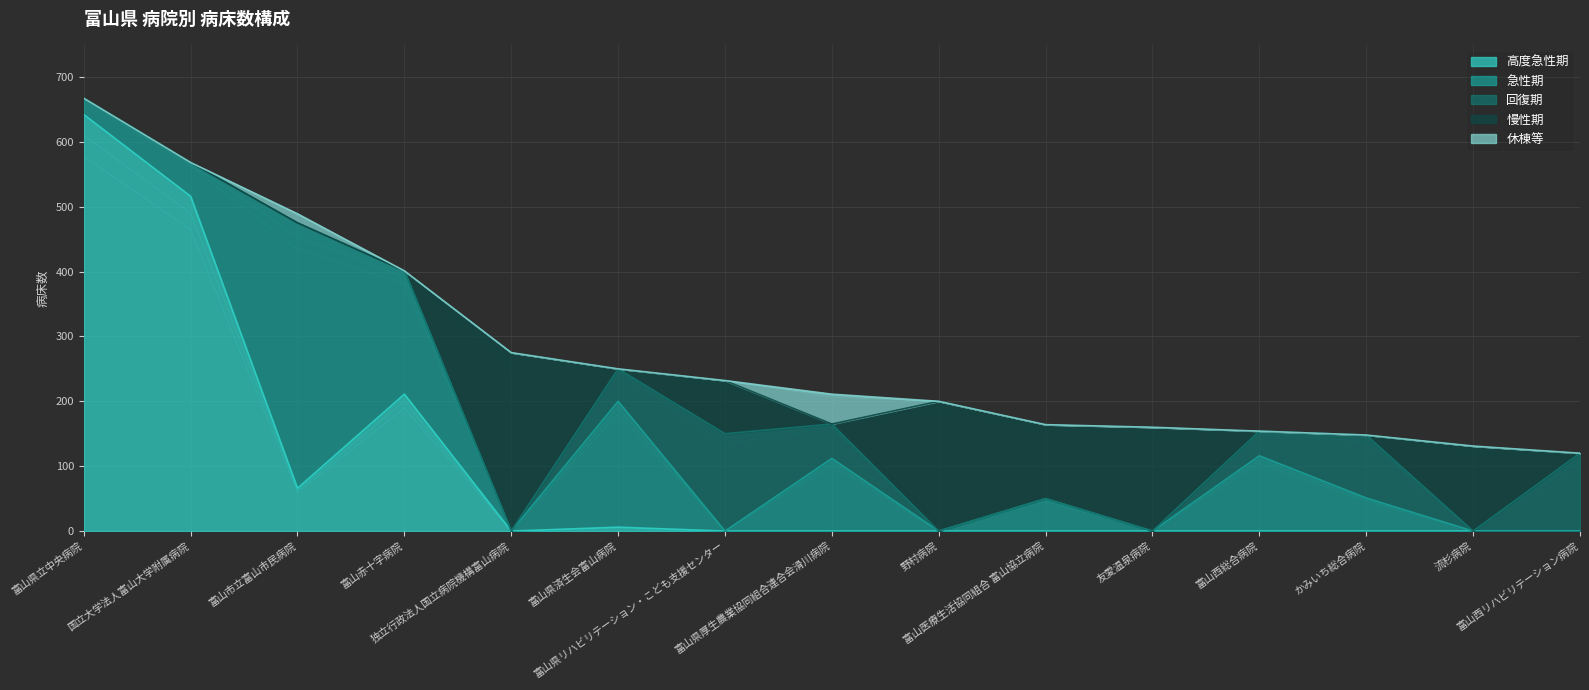

True or false: 回復期 and 休棟等 cross at least once.

False